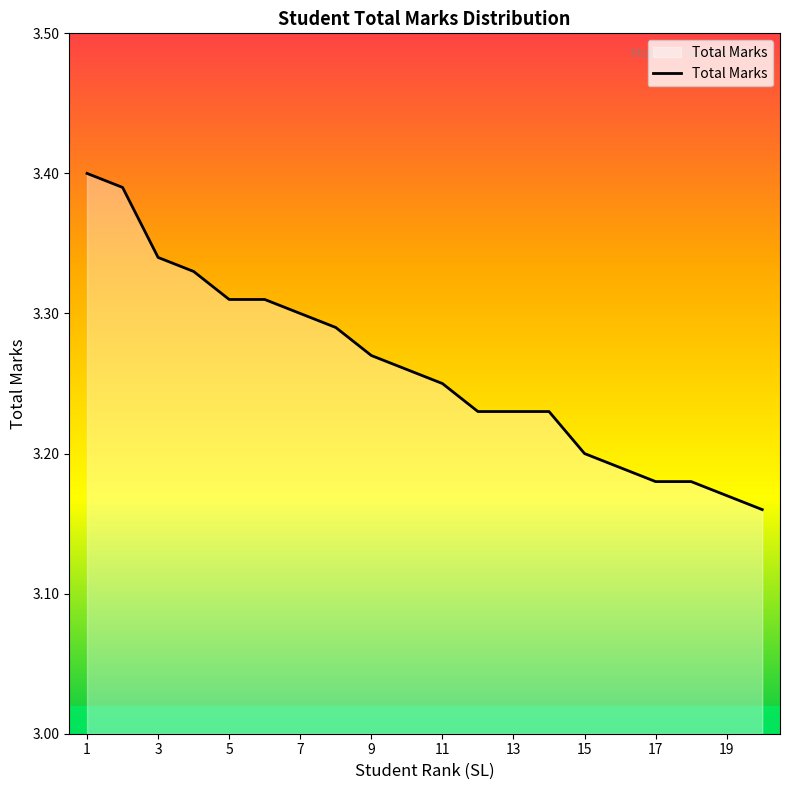

How many series are shown in this chart?

1